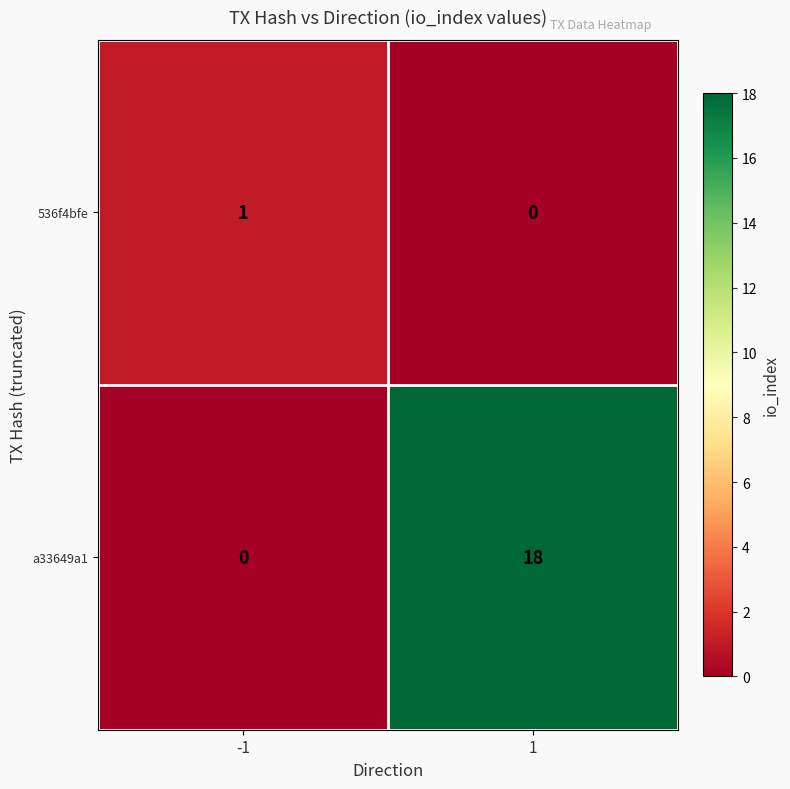

Which series has the widest spread of values?

a33649a1